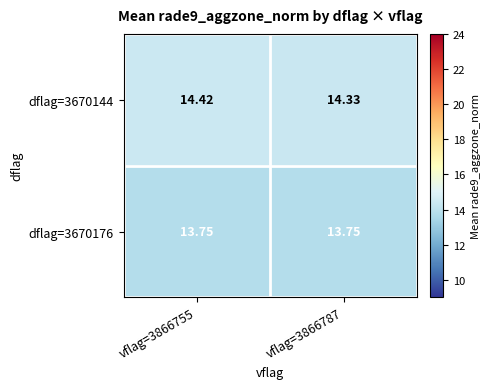

Rank the series at vflag=3866755 from highest to lowest value.

dflag=3670144, dflag=3670176